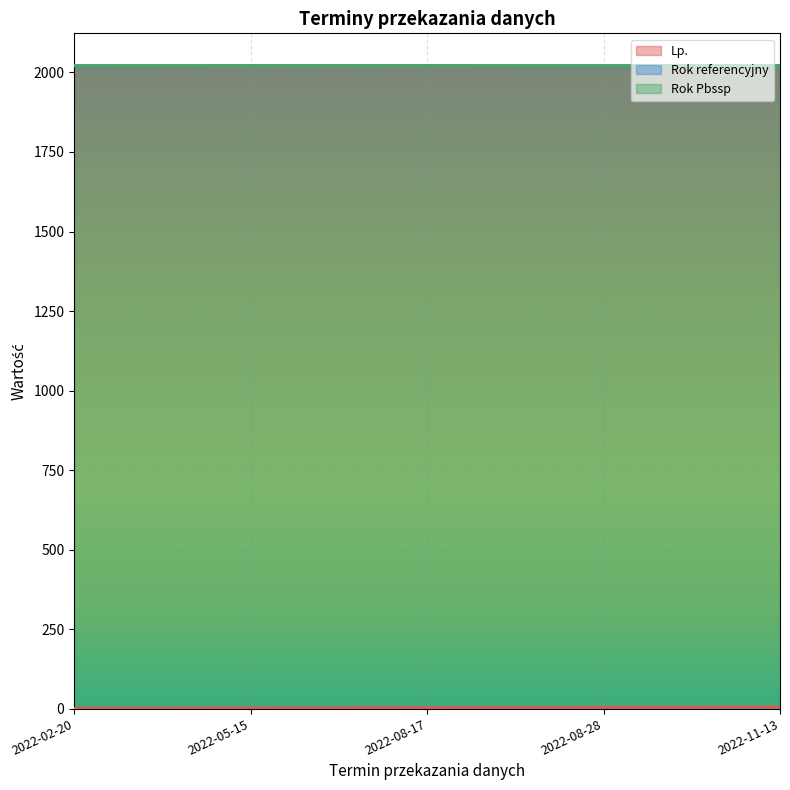

Which series has the largest total across all categories?

Rok referencyjny